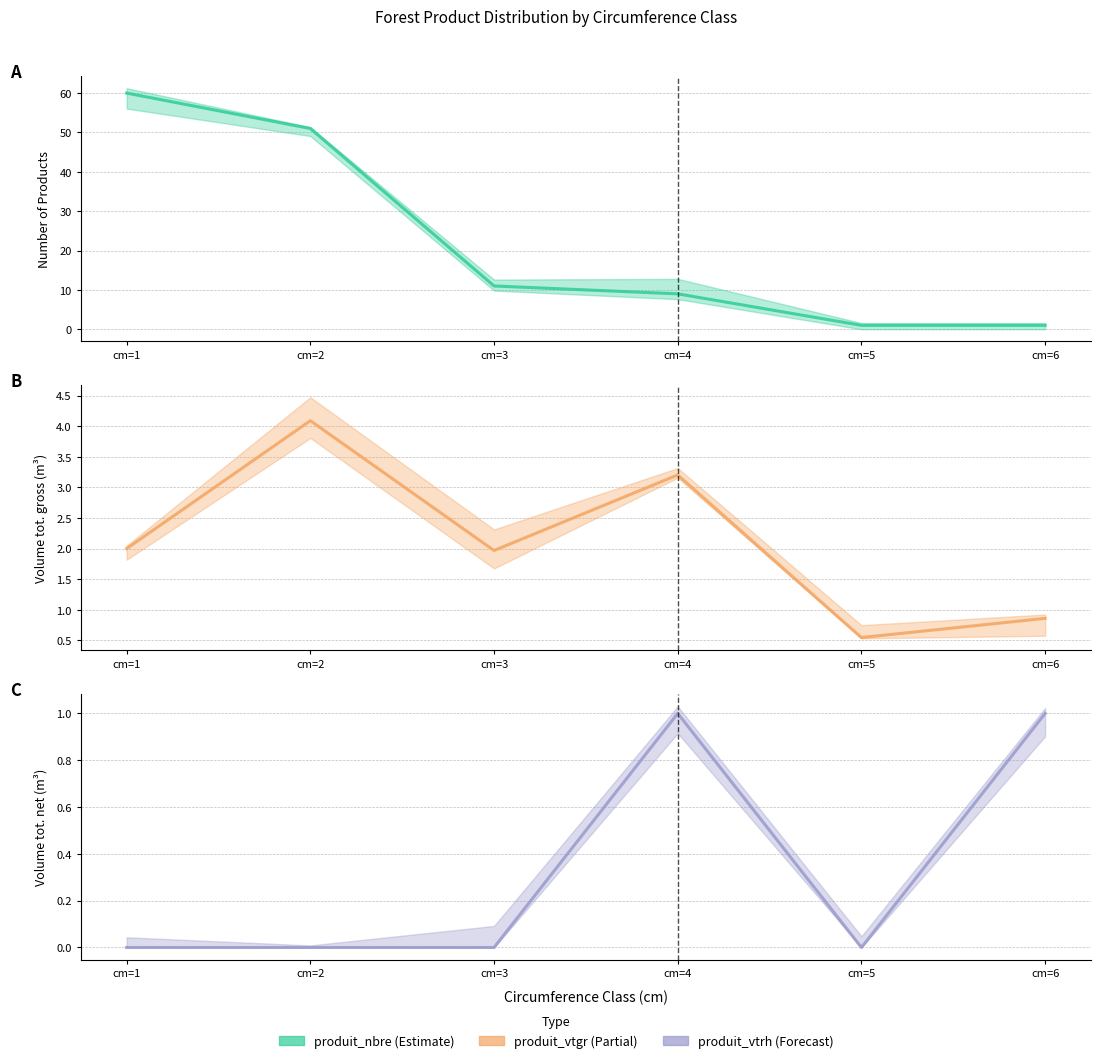

Does the chart display data point markers on the line(s)?

No